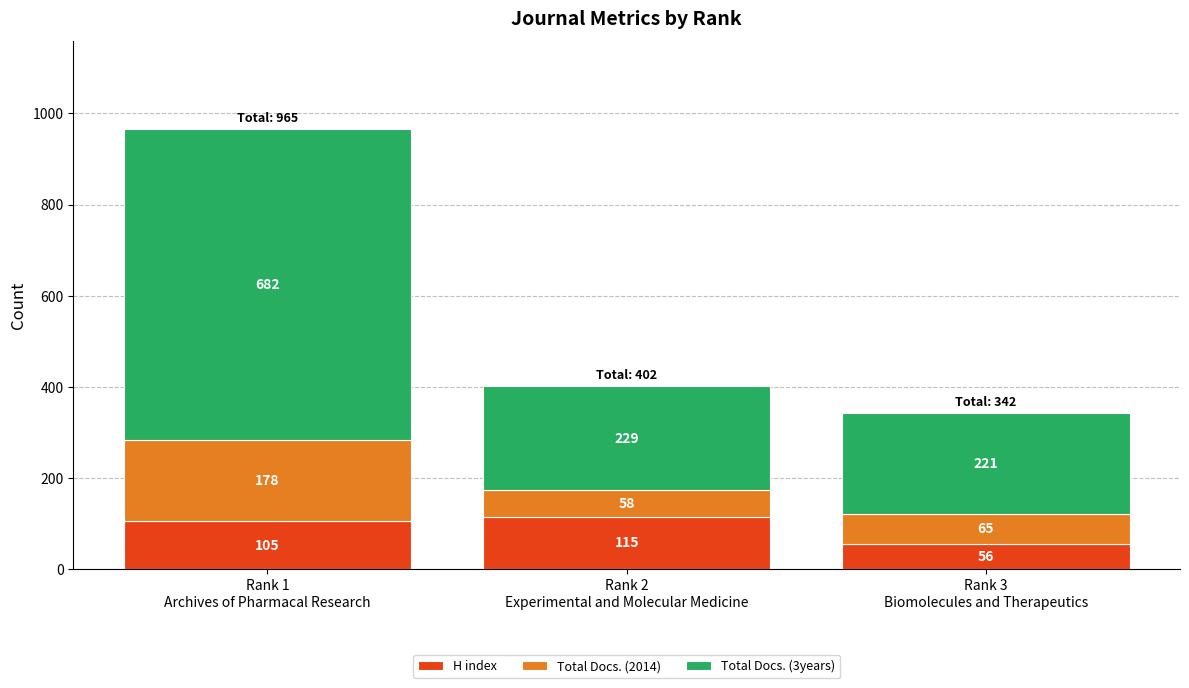

What is the difference between the maximum and minimum values in the H index series?

59